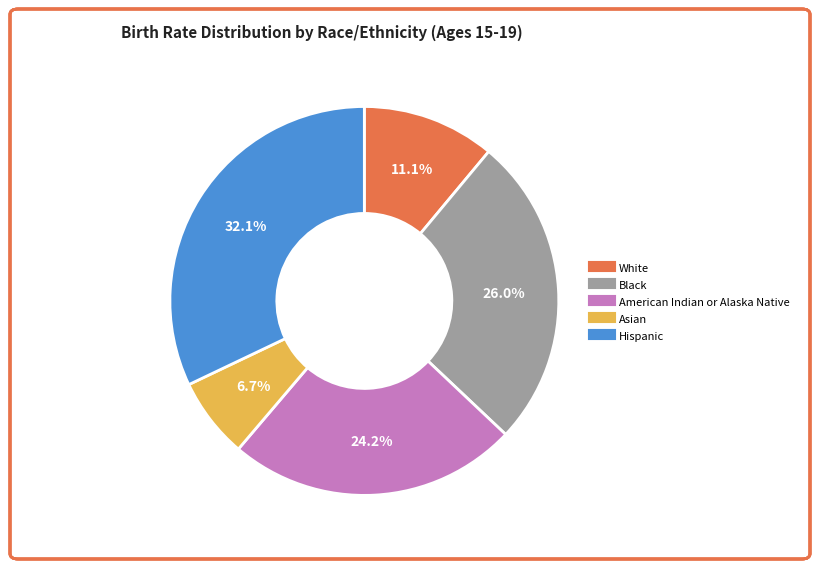

What percentage is the White slice, to the nearest percent?

11%